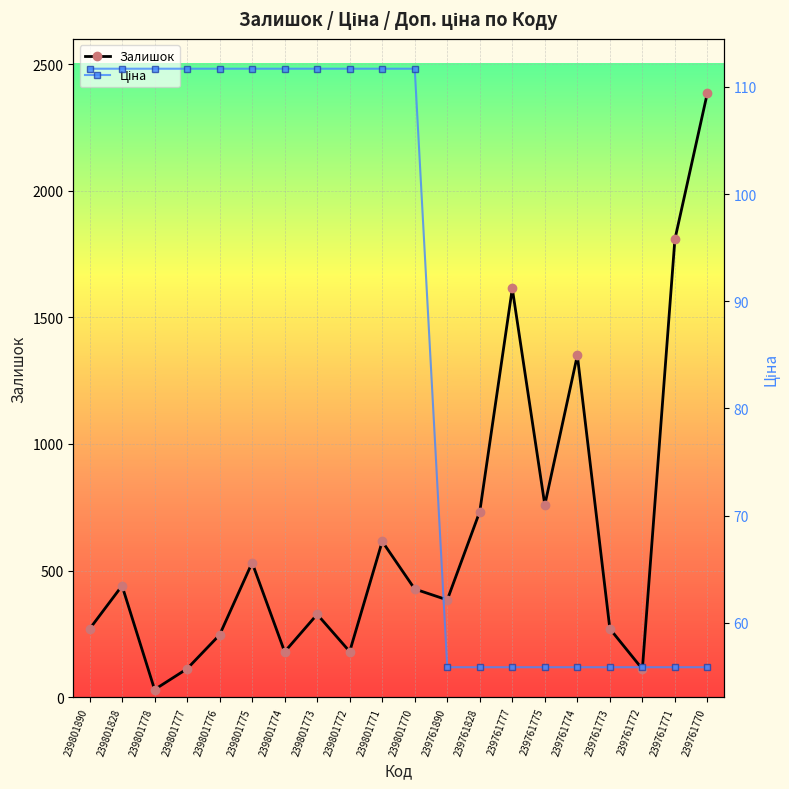

List the series in order of their overall mean, highest first.

Залишок, Ціна